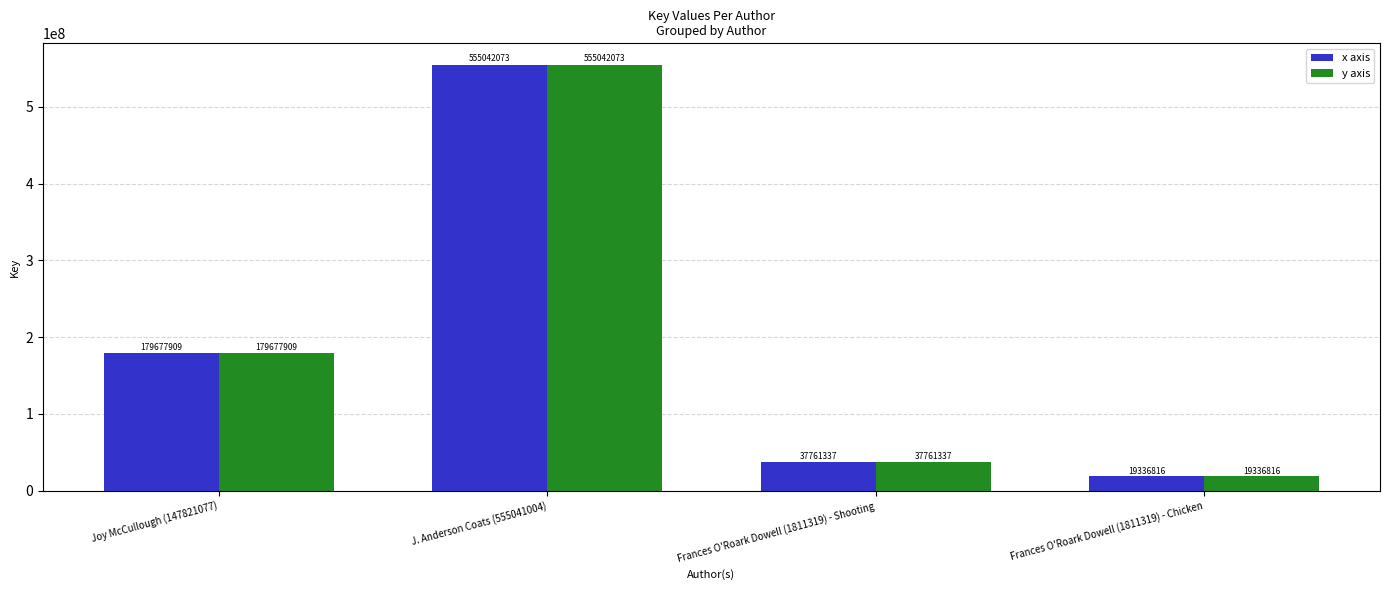

Rank the categories by x axis value from lowest to highest.

Frances O'Roark Dowell (1811319) - Chicken, Frances O'Roark Dowell (1811319) - Shooting, Joy McCullough (147821077), J. Anderson Coats (555041004)